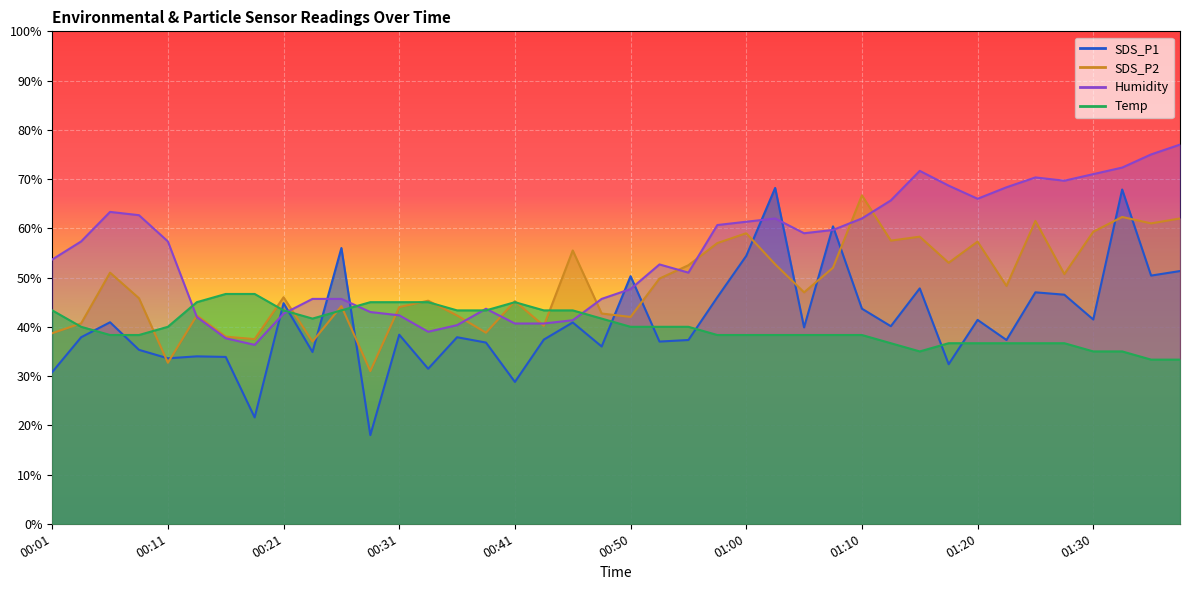

The SDS_P1 series shows 65.9 at 00:21. True or false?

False